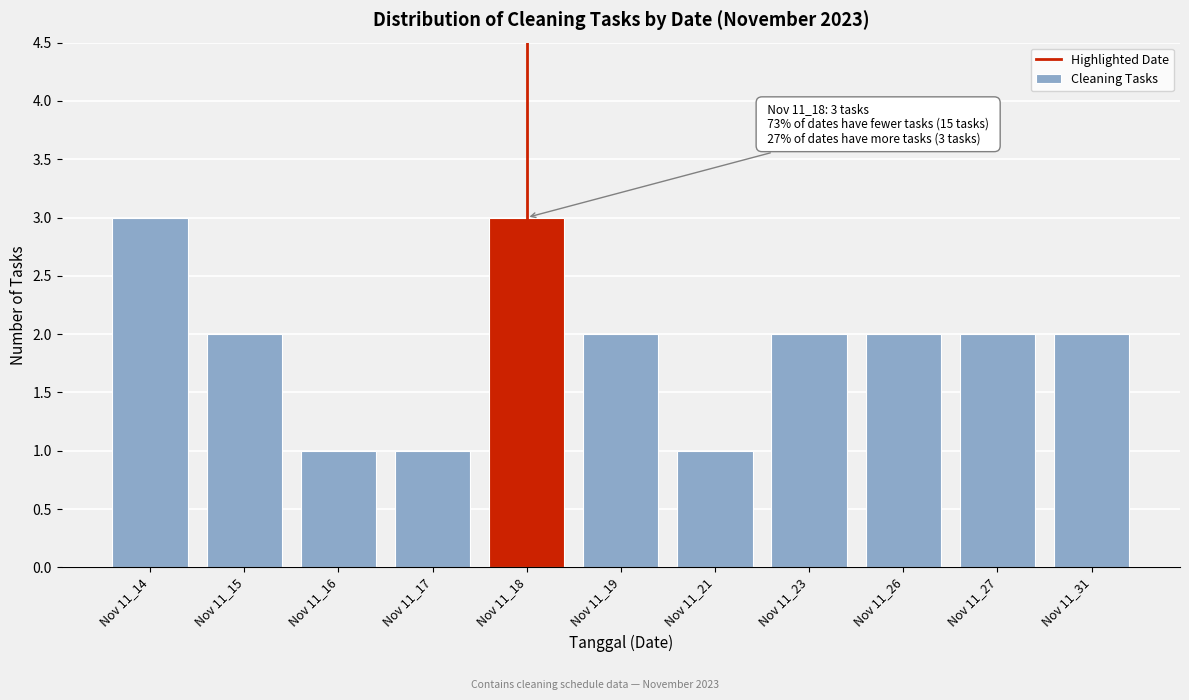

Reading right to left, extract all data points from this chart.

2	2	2	2	1	2	3	1	1	2	3